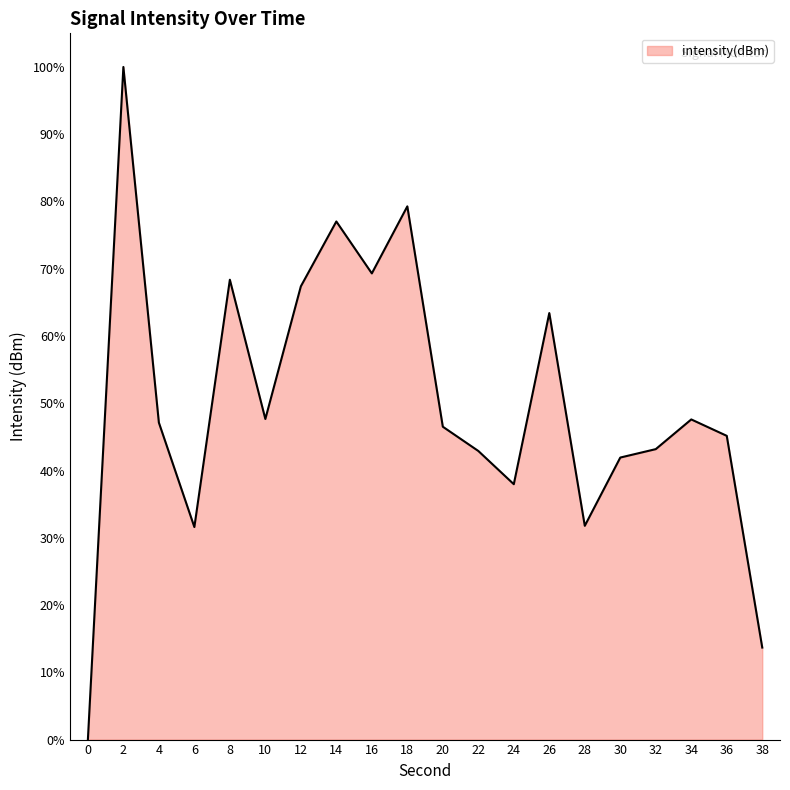

What is the difference between the values at 28 and 10?

15.9